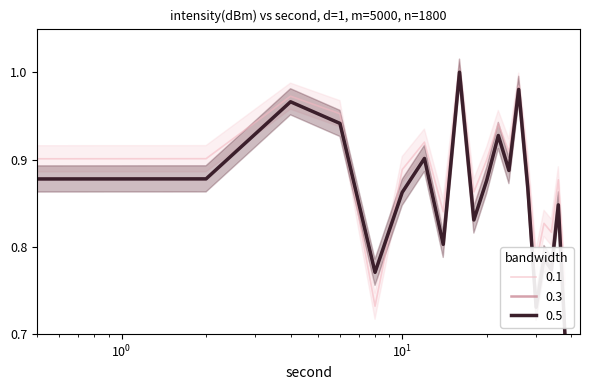

In 0.3, how many points are higher than both neighbors (excluding endpoints)?

7